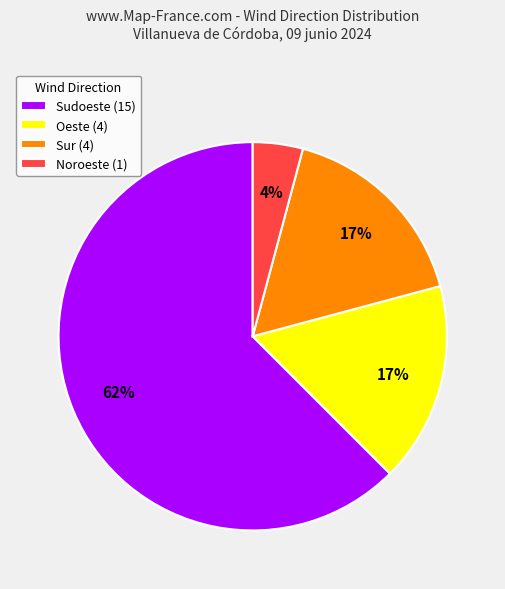

How many segments does this pie chart have?

4